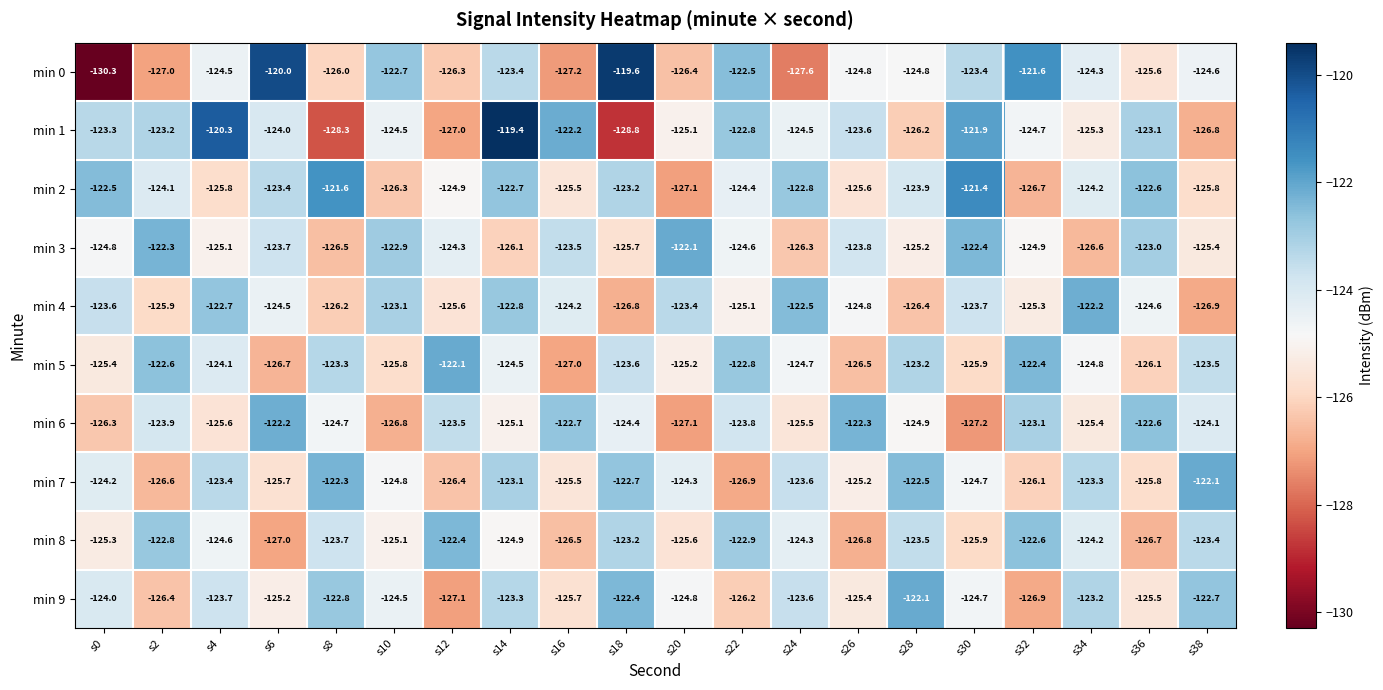

How many data points in min 7 are above -124?

8